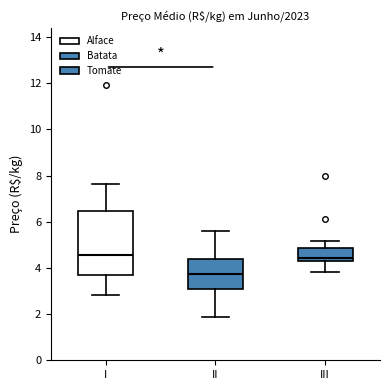

Reading left to right, read every box against the y-axis: the position of its median line, the range the box covers, and the ends of its whiskers. The values are not printed on the chart, so give them approximately, as read against the axis.

I: median 4.6, box 3.6 to 6.4, whiskers 2.8 to 7.6
II: median 3.8, box 3.0 to 4.4, whiskers 1.8 to 5.6
III: median 4.4, box 4.2 to 4.8, whiskers 3.8 to 5.2